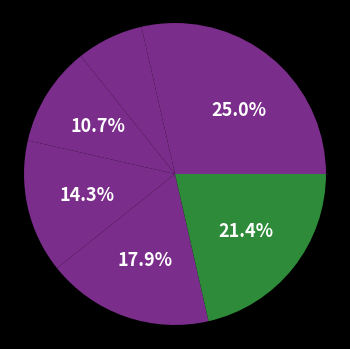

Which category has the smallest portion of the pie?

Ambrosi